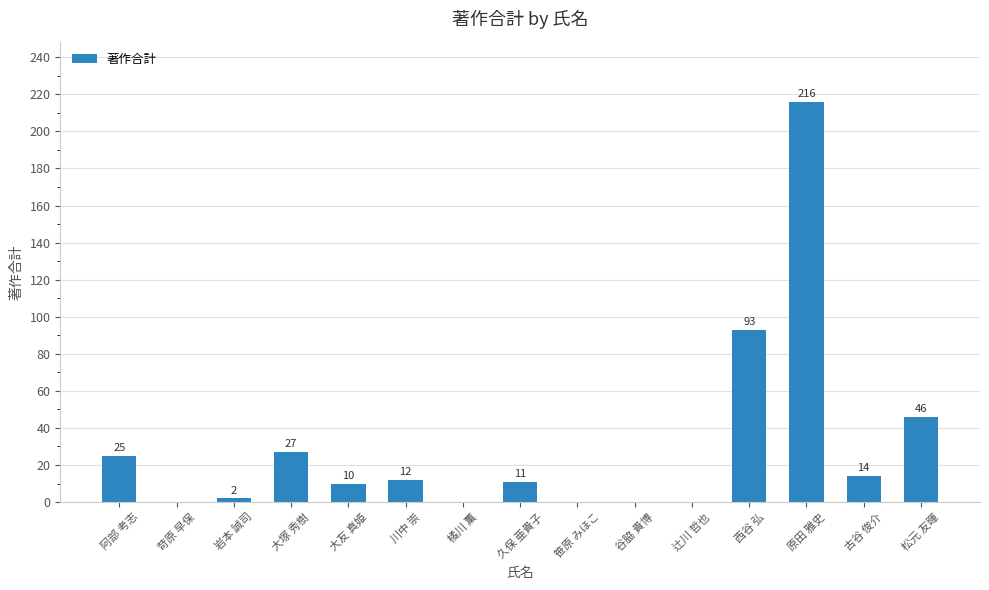

What is the greatest value displayed?

216